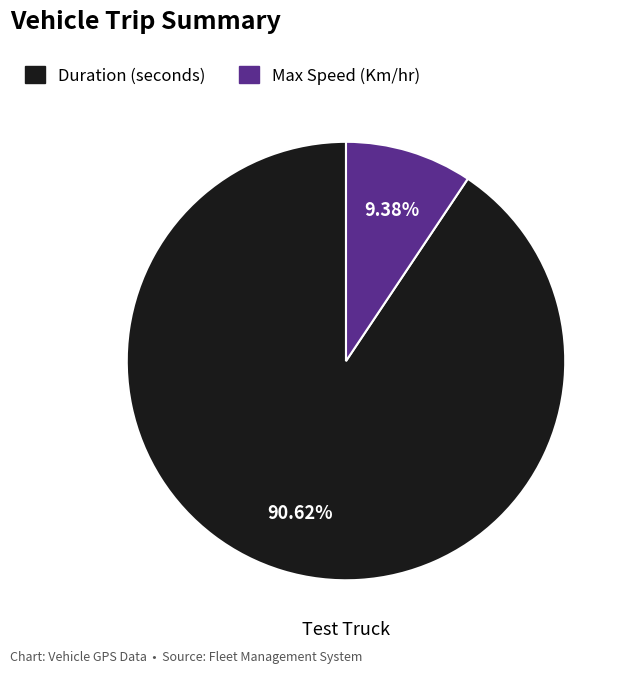

To the nearest percent, what is the average slice percentage?

50%